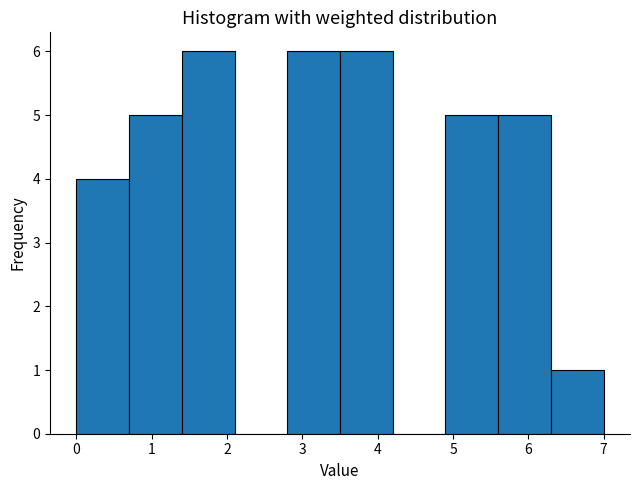

Reading left to right, transcribe this chart: for each bar, give the range it covers on the x-axis and its height. The values are not printed on the chart, so give them approximately, as read against the axis.

0.0 to 0.7: 4
0.7 to 1.4: 5
1.4 to 2.1: 6
2.1 to 2.8: 0
2.8 to 3.5: 6
3.5 to 4.2: 6
4.2 to 4.9: 0
4.9 to 5.6: 5
5.6 to 6.3: 5
6.3 to 7.0: 1